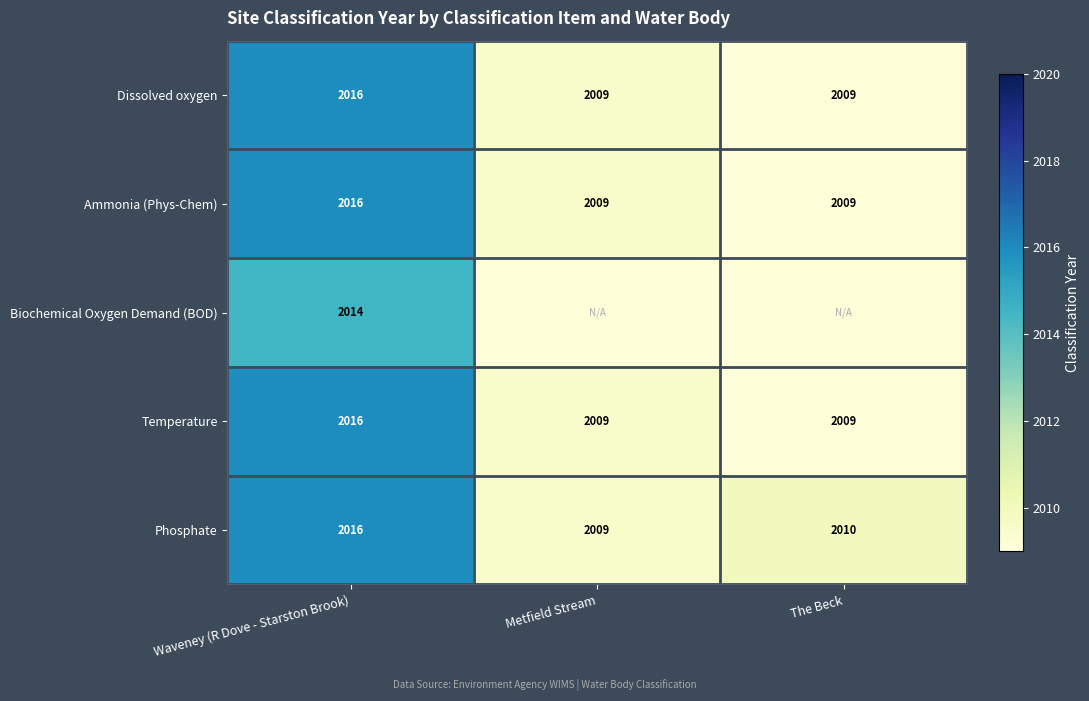

Which label corresponds to the smallest value in the chart?

Metfield Stream